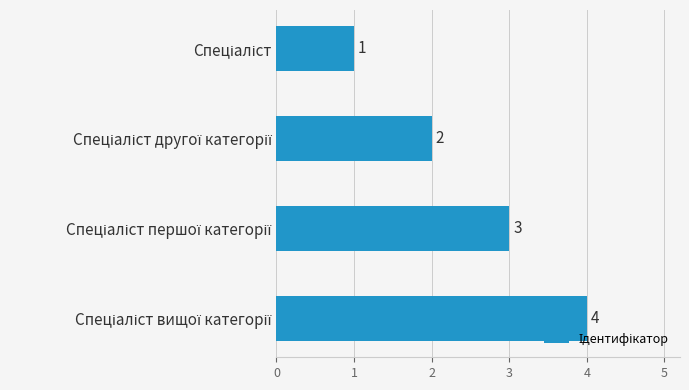

Count the values in the range 2 to 4.

3